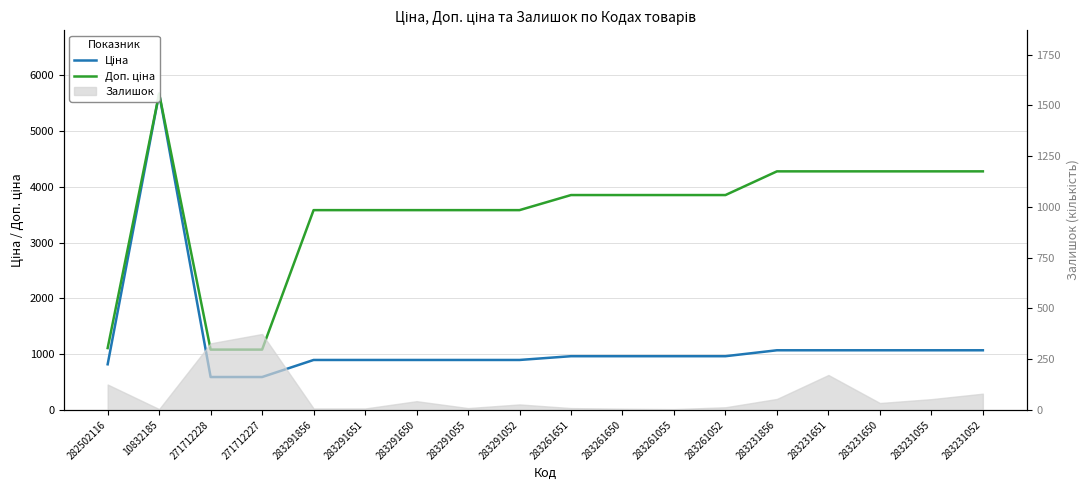

Rank the categories by Доп. ціна value from highest to lowest.

10832185, 283231856, 283231651, 283231650, 283231055, 283231052, 283261651, 283261650, 283261055, 283261052, 283291856, 283291651, 283291650, 283291055, 283291052, 282502116, 271712228, 271712227